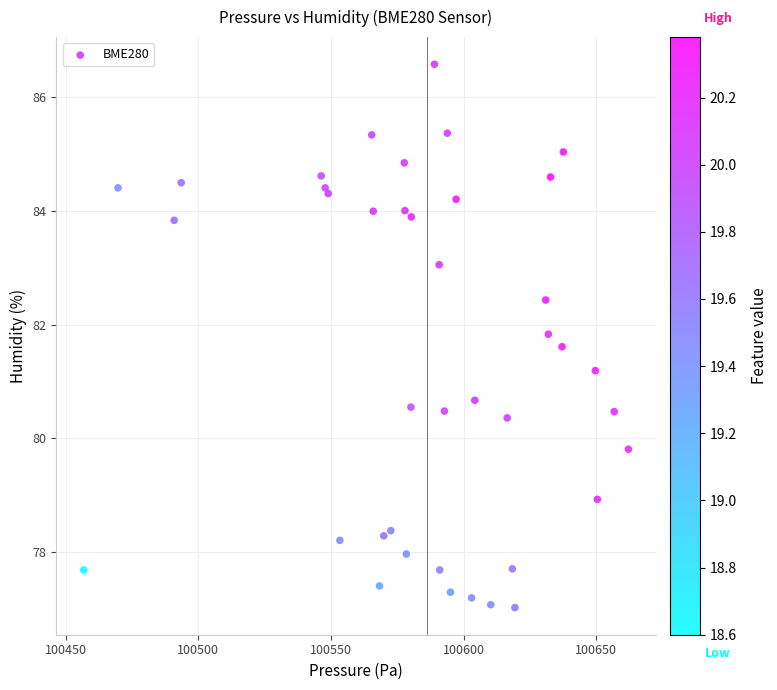

What Y value in the scatter plot is closest to 81?

81.2